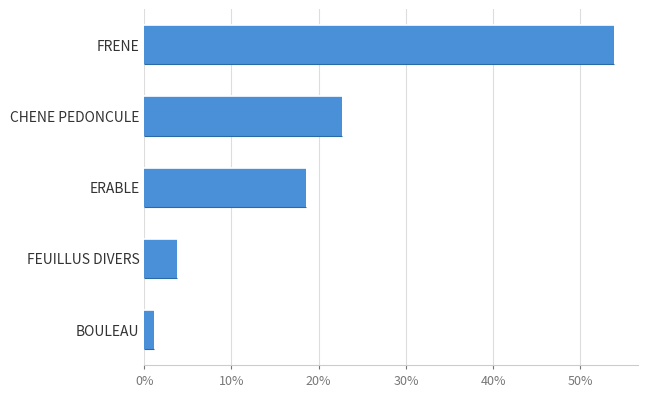

At which label is the value closest to 27?

CHENE PEDONCULE